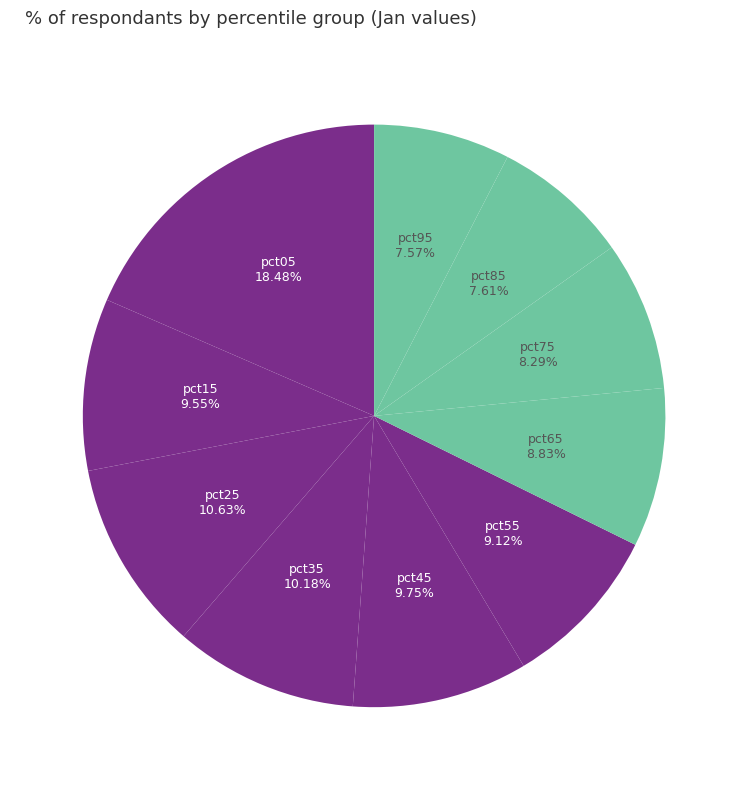

How much of the chart is everything except pct15?

90.5%